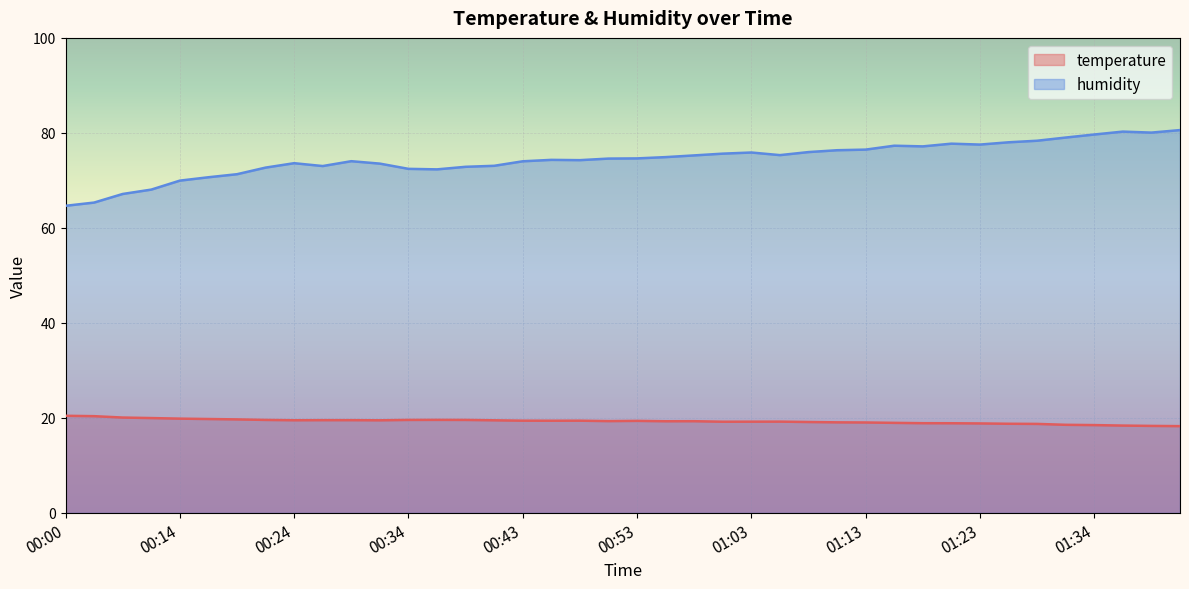

At 00:31, list the series in order from smallest to largest.

temperature, humidity